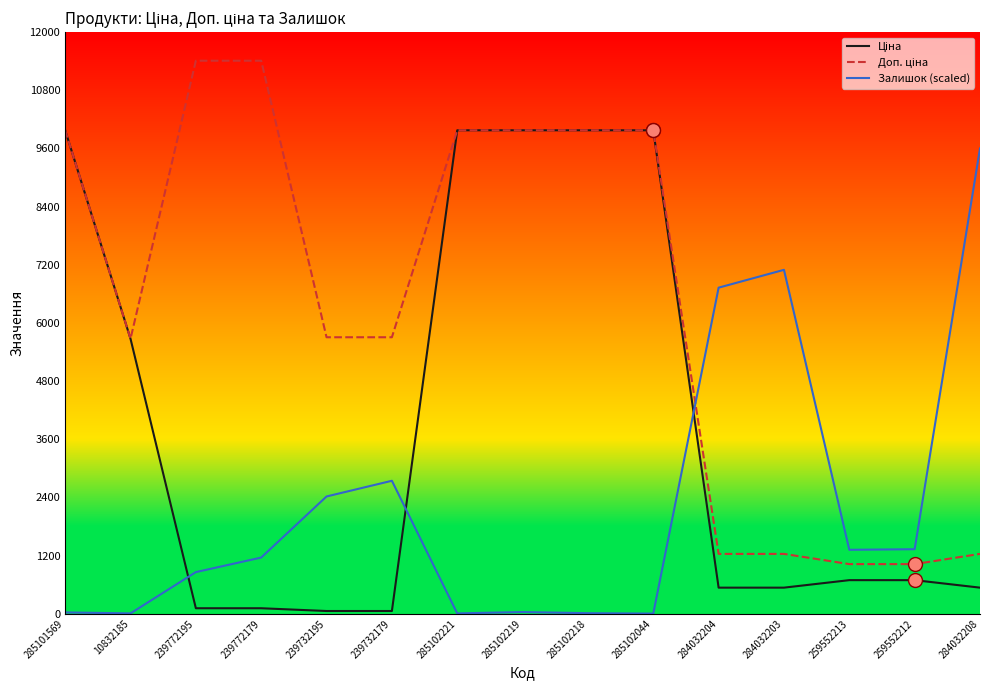

Is this an area chart (filled region under the line)?

No